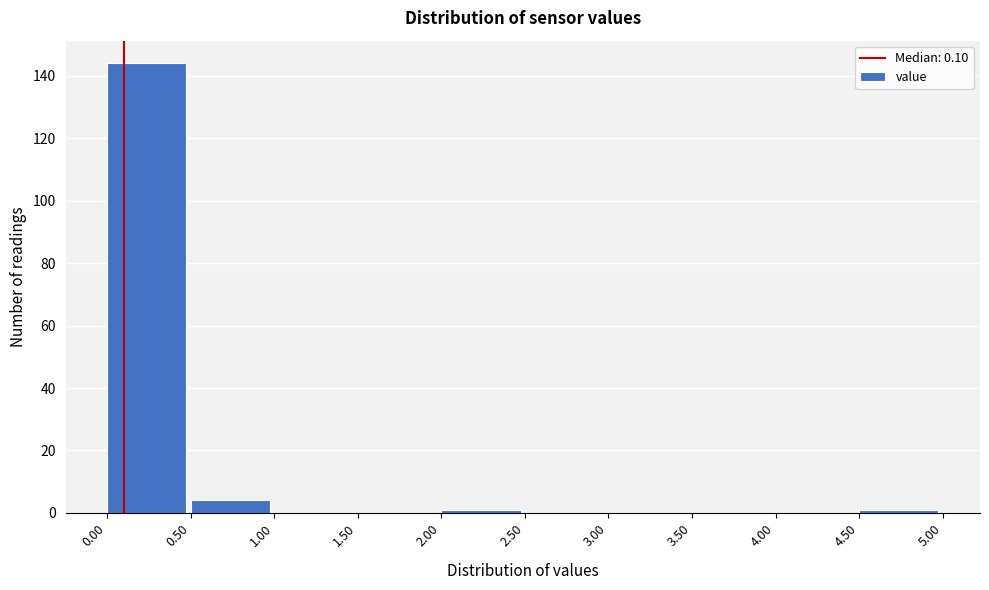

Reading left to right, list every bar in this chart as the range it spans on the x-axis followed by its height. The values are not printed on the chart, so give them approximately, as read against the axis.

0.00 to 0.50: 144
0.50 to 1.00: 4
1.00 to 1.50: 0
1.50 to 2.00: 0
2.00 to 2.50: under 2
2.50 to 3.00: 0
3.00 to 3.50: 0
3.50 to 4.00: 0
4.00 to 4.50: 0
4.50 to 5.00: under 2